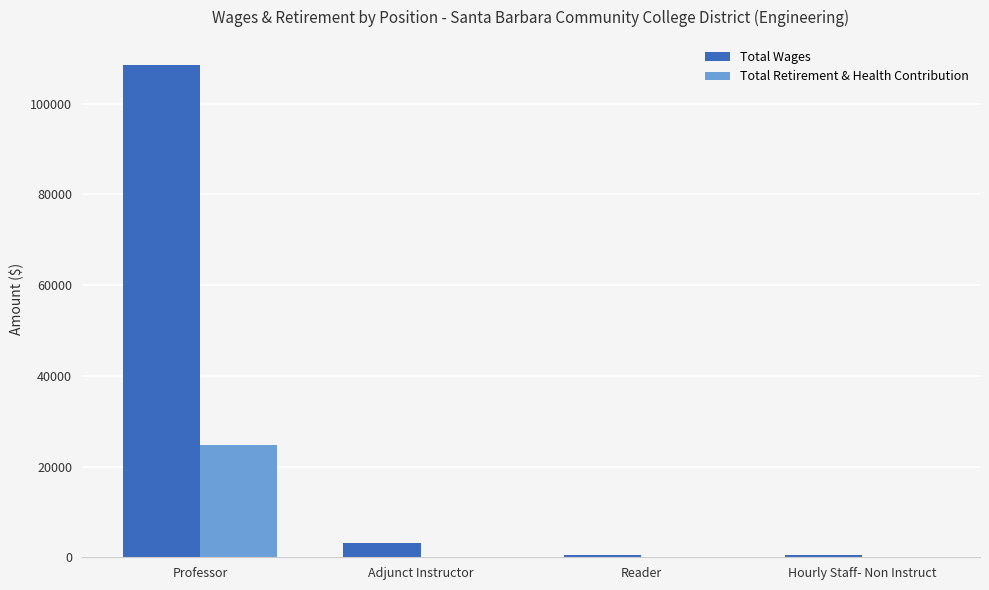

At which category does the chart reach its peak across all series?

Professor